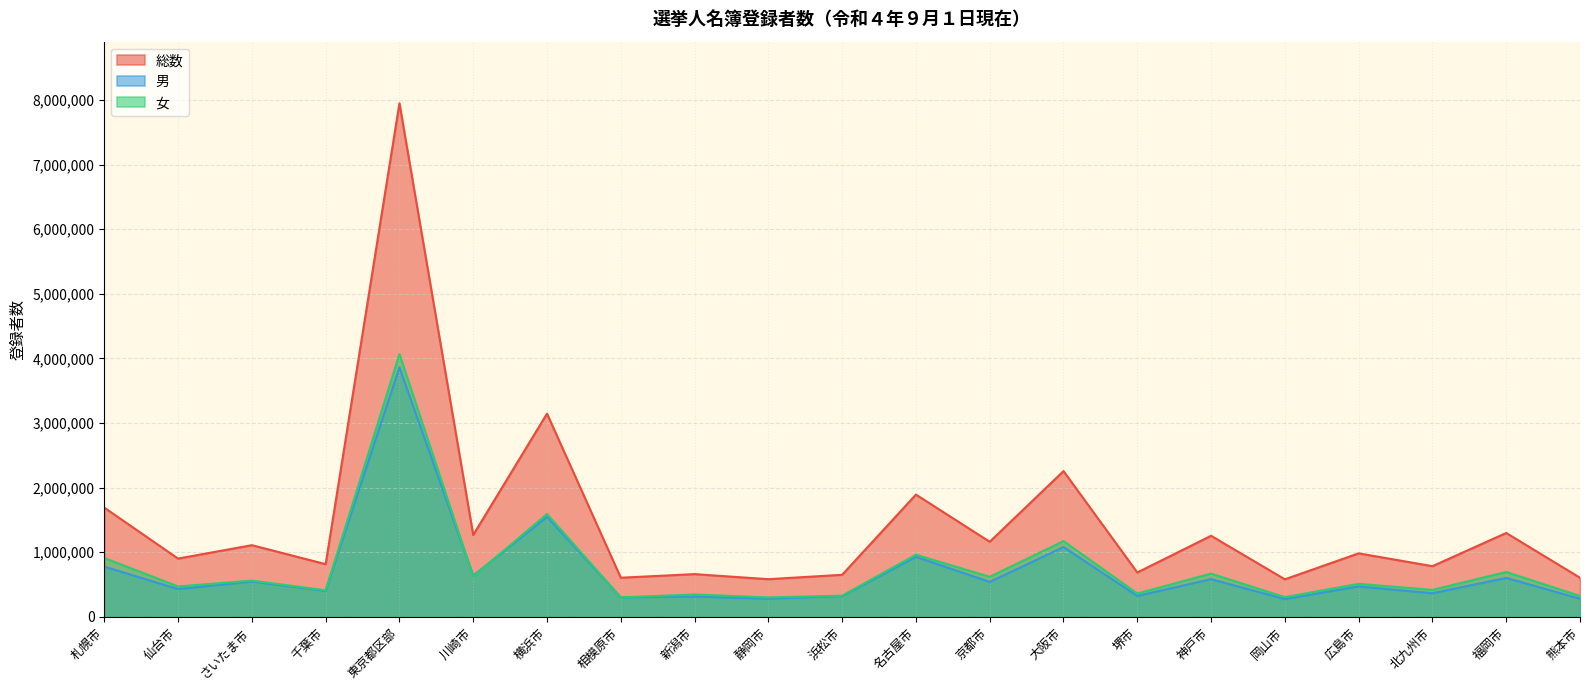

What is the minimum value for Total?

581680